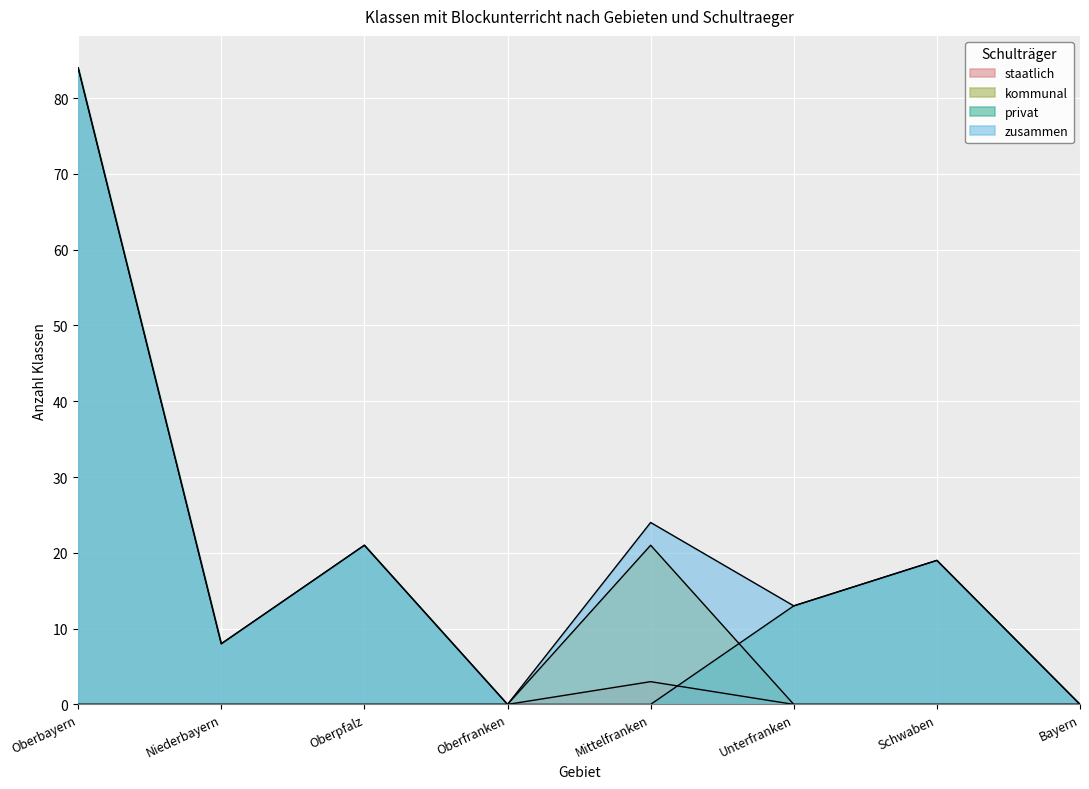

True or false: kommunal and zusammen intersect in this chart.

False